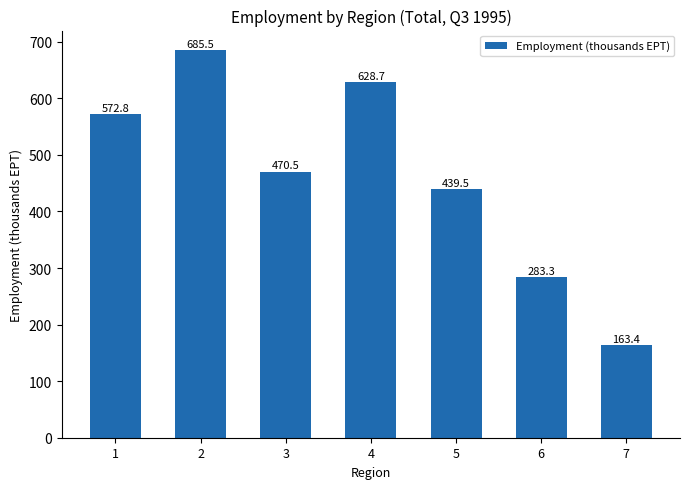

Reading left to right, transcribe all the data shown in this chart.

572.8	685.5	470.5	628.7	439.5	283.3	163.4